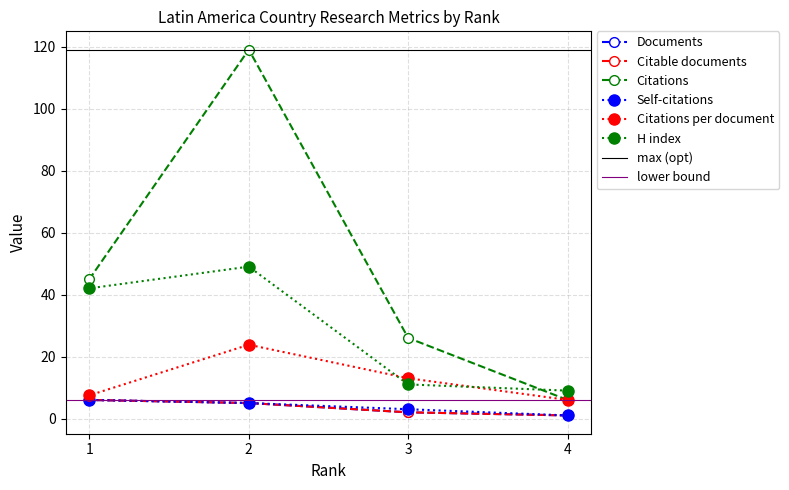

What is the sum of the Citations per document values at 1 and 2?

31.3